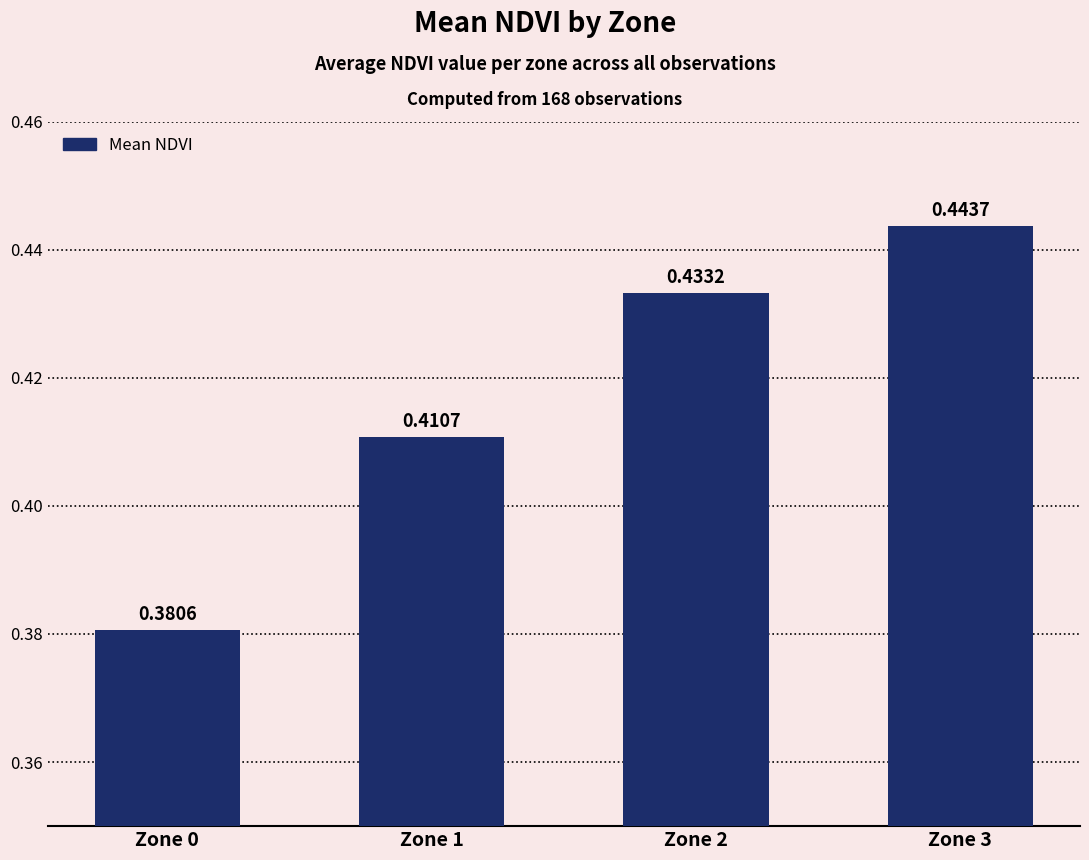

Rank the categories by value from lowest to highest.

Zone 0, Zone 1, Zone 2, Zone 3